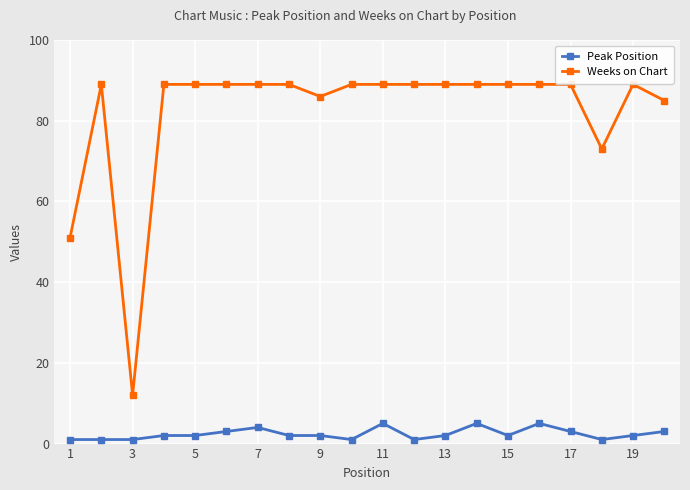

Rank the series by their maximum value, from lowest to highest.

Peak Position, Weeks on Chart